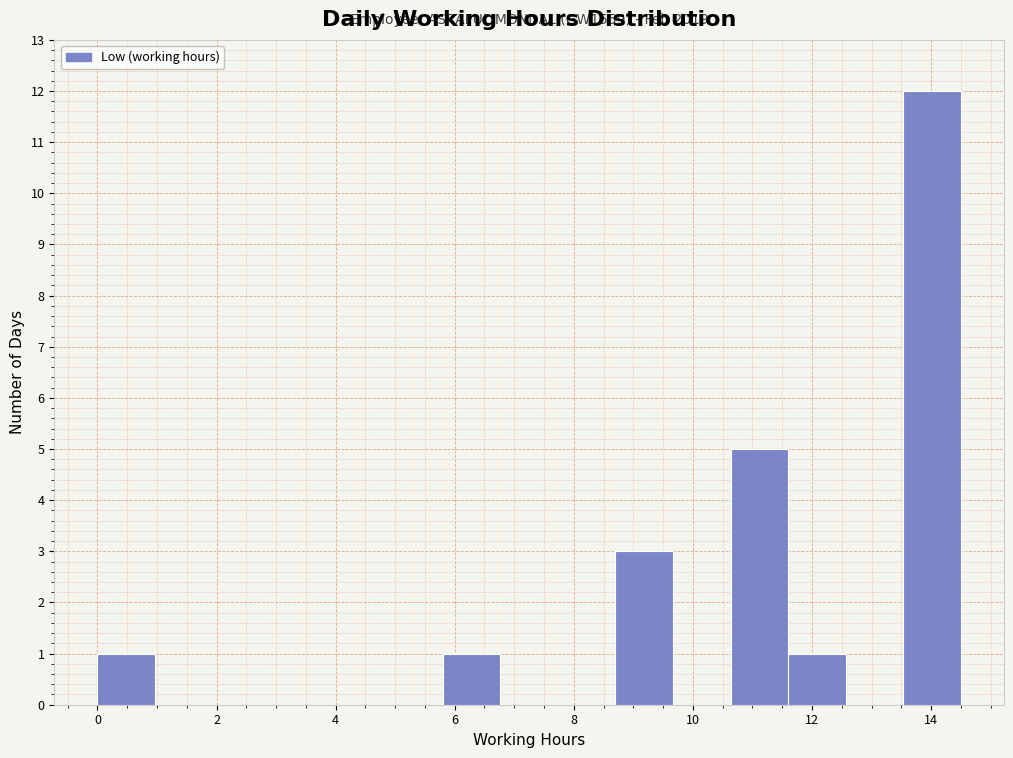

Over which range of the x-axis is the bar tallest?

13.6 to 14.6